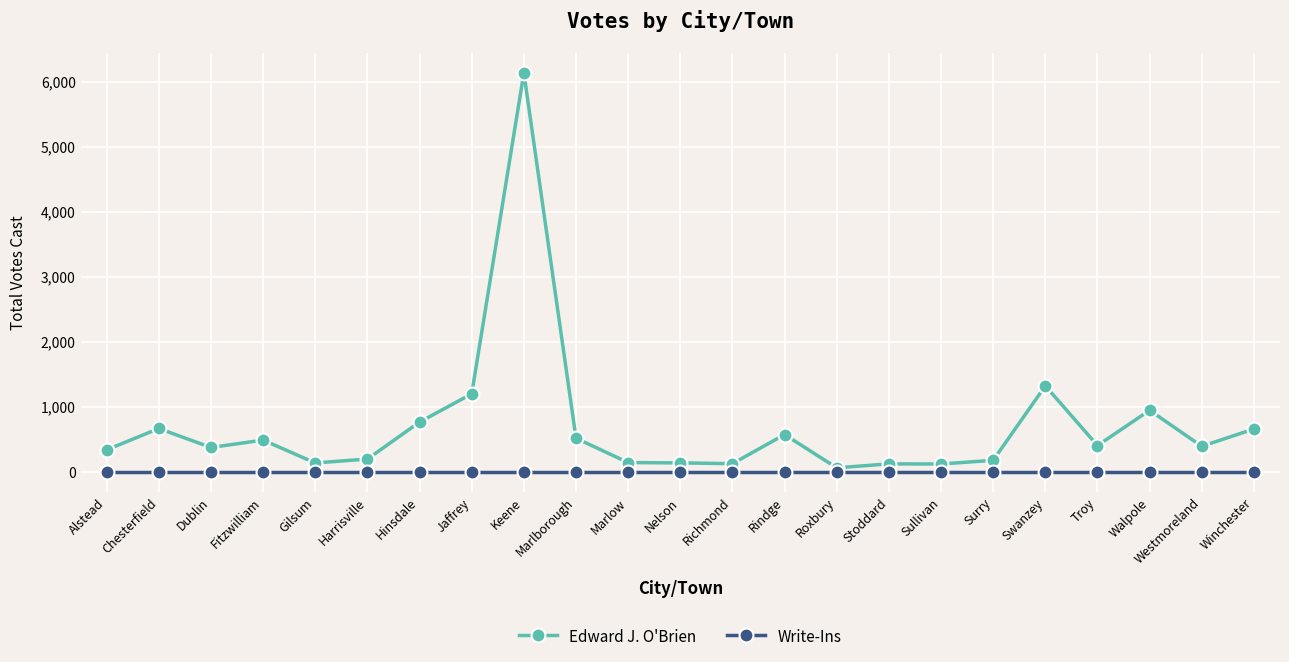

What is the sum of all Edward J. O'Brien values?

16131